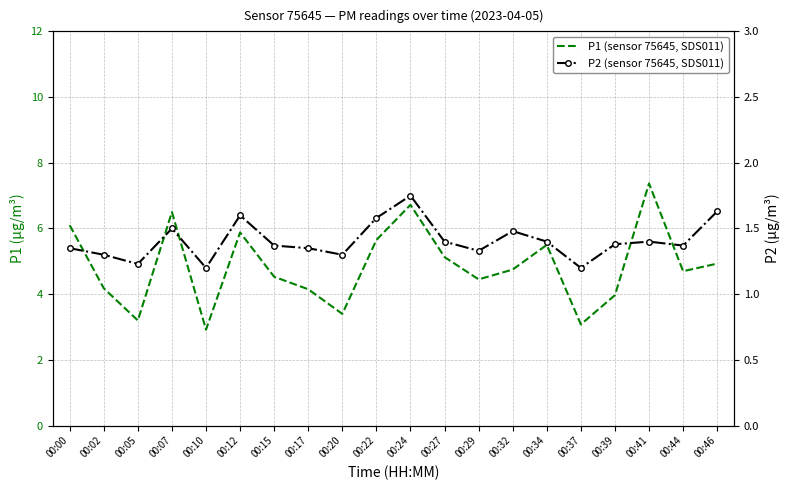

Reading right to left, what are all the values shown in this chart?

P1 (sensor 75645, SDS011): 4.9	4.7	7.4	4.0	3.1	5.5	4.8	4.5	5.1	6.7	5.7	3.4	4.2	4.5	5.9	2.9	6.5	3.2	4.2	6.1
P2 (sensor 75645, SDS011): 1.6	1.4	1.4	1.4	1.2	1.4	1.5	1.3	1.4	1.8	1.6	1.3	1.4	1.4	1.6	1.2	1.5	1.2	1.3	1.4